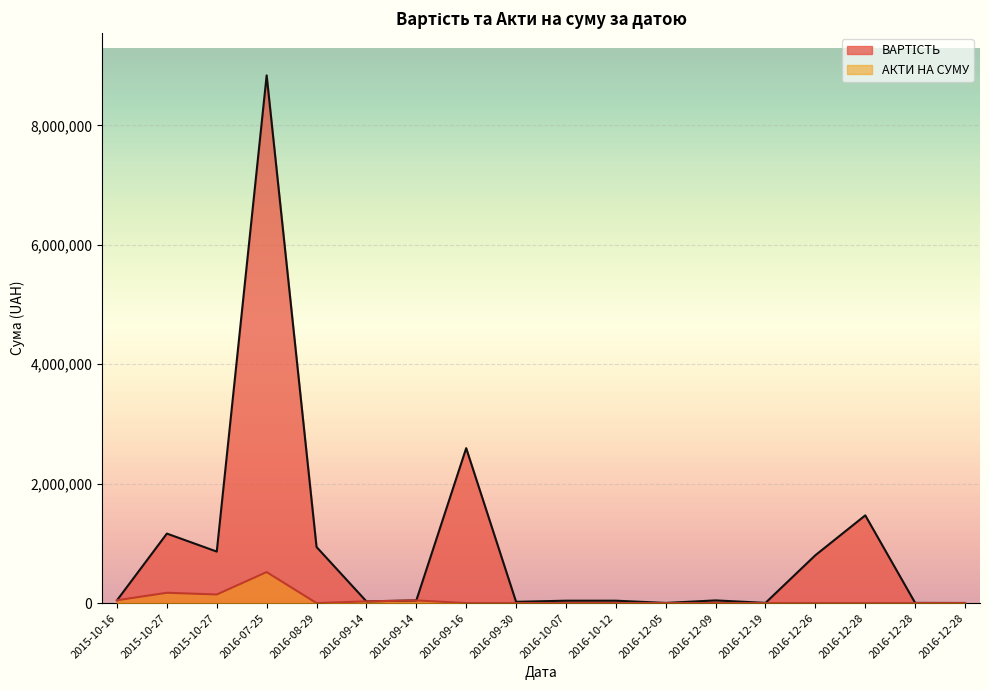

At which category is the sum across all series the highest?

2016-07-25